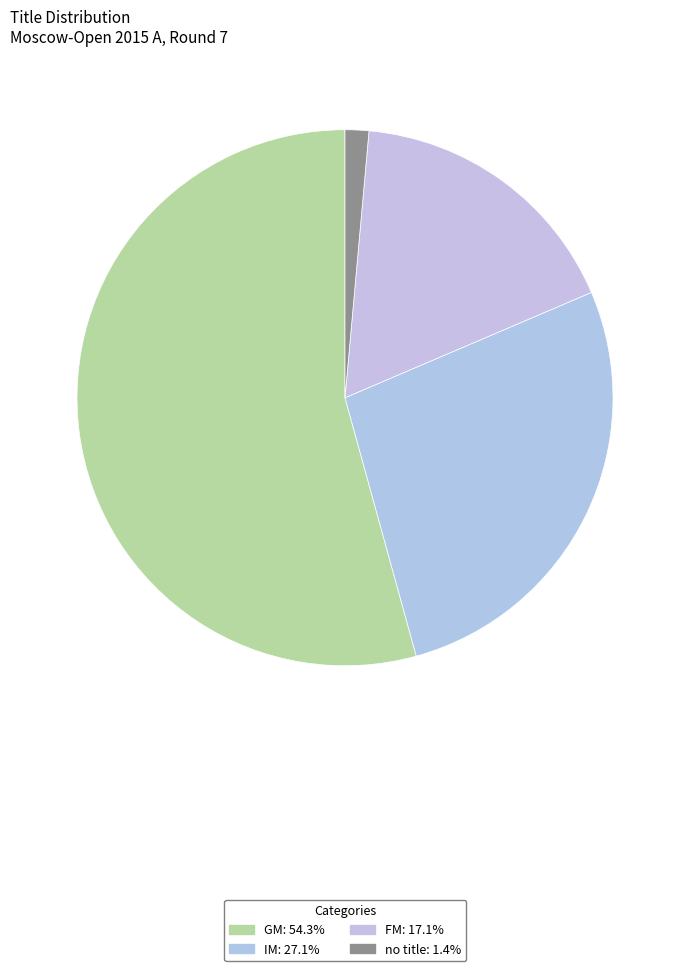

How many segments does this pie chart have?

4